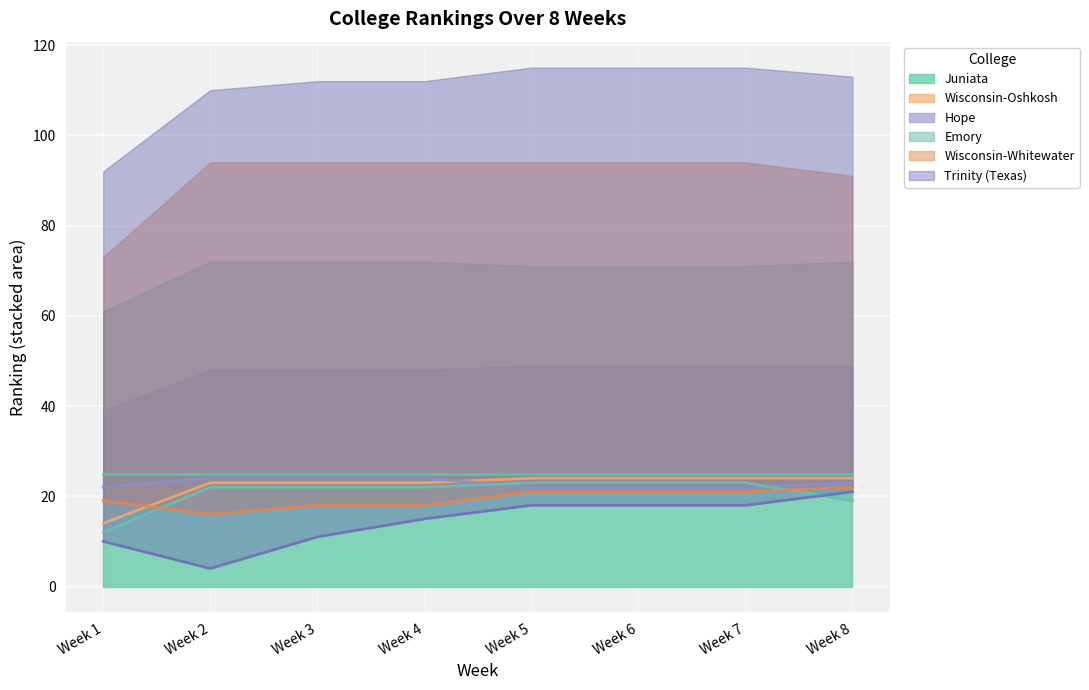

Read the Hope value at Week 6.

22